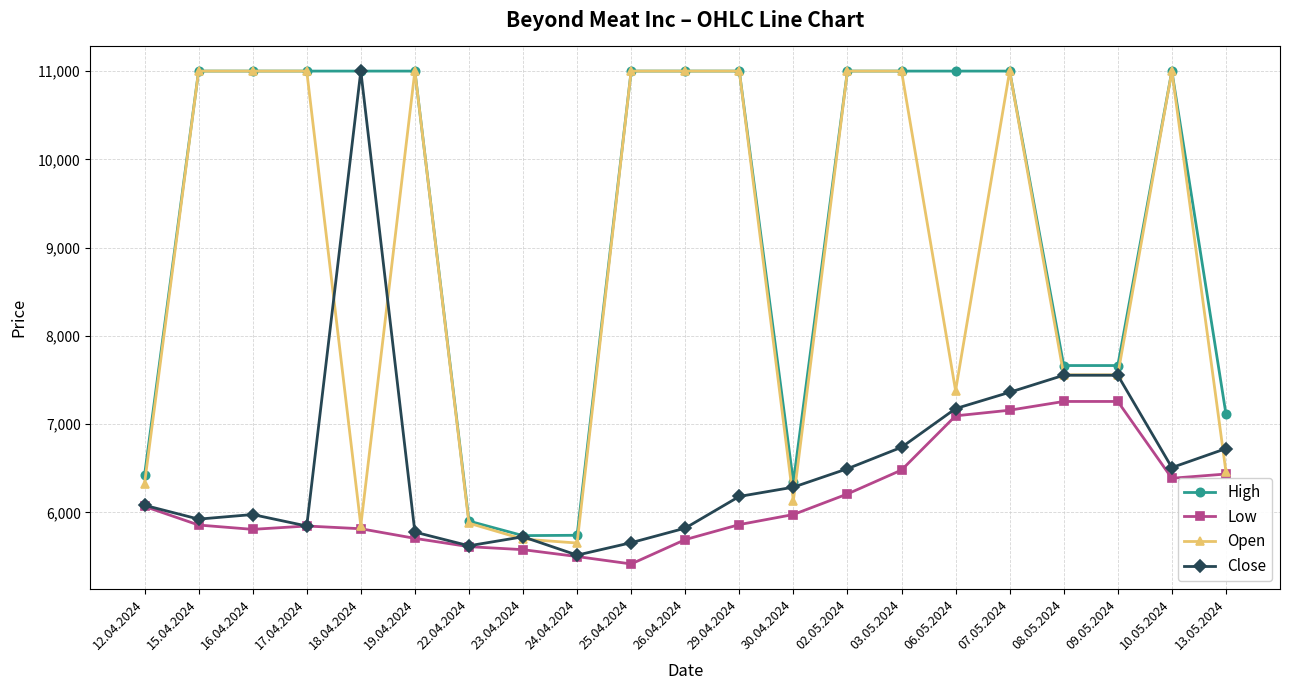

True or false: High and Low intersect in this chart.

False